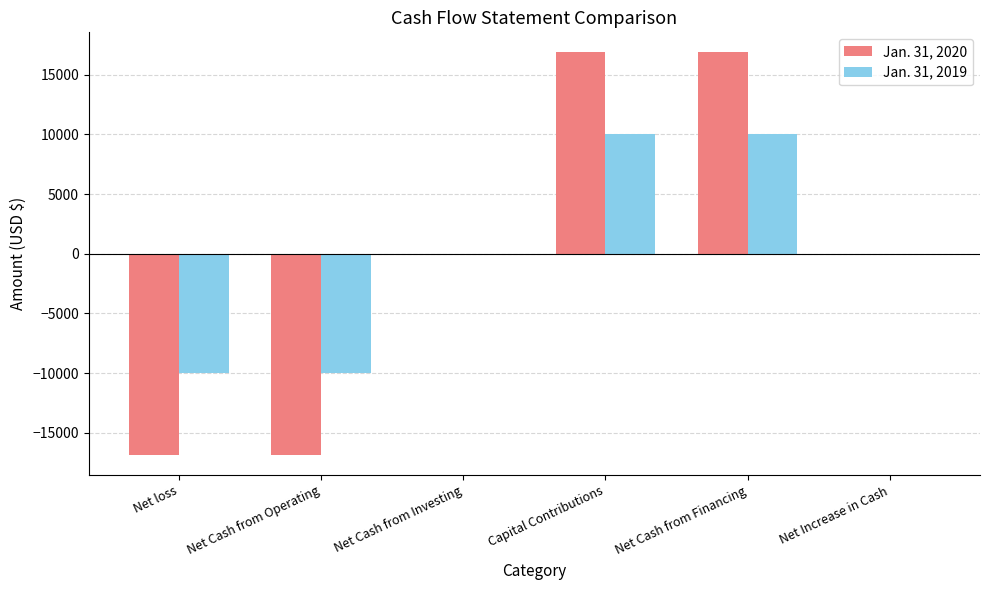

What is the total value across all series at Capital Contributions?

26863